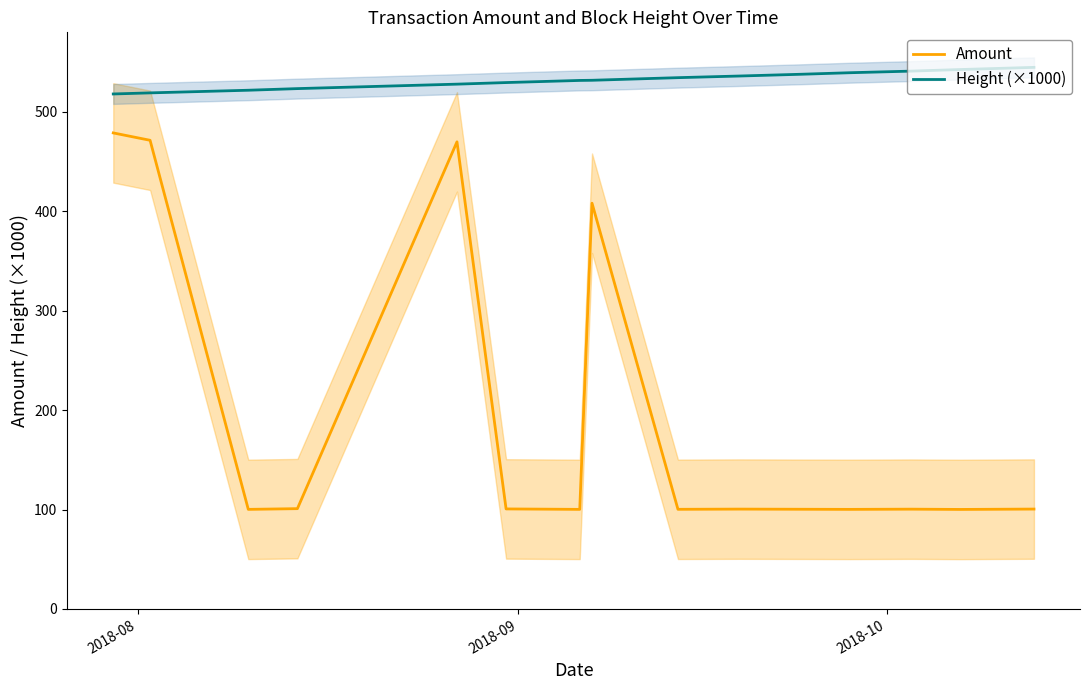

True or false: Amount and Height (×1000) intersect in this chart.

False